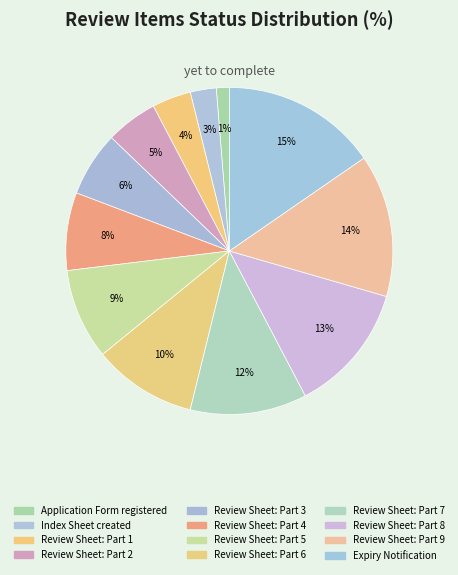

What is the smallest slice in the pie chart?

Application Form registered